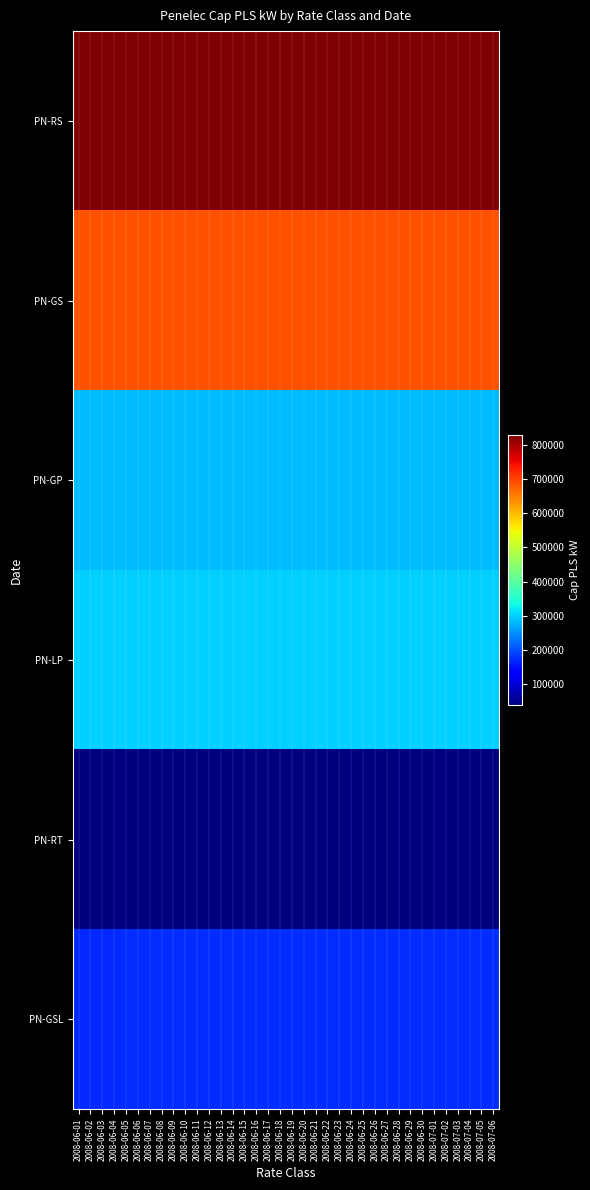

What is the difference between the highest and lowest values at 2008-07-02?

786198